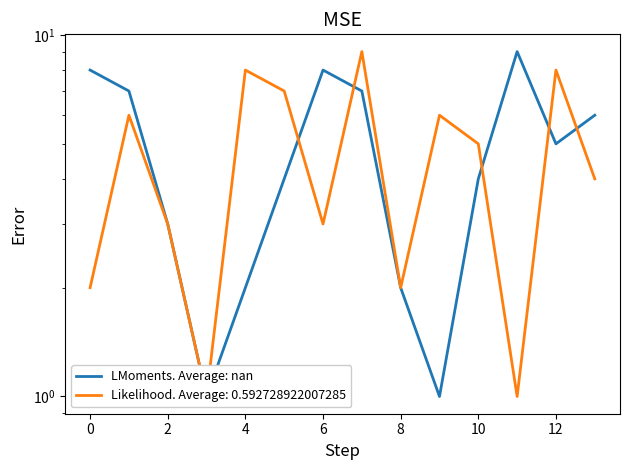

Reading right to left, list all the values displayed in this chart.

6	5	9	4	1	2	7	8	4	2	1	3	7	8